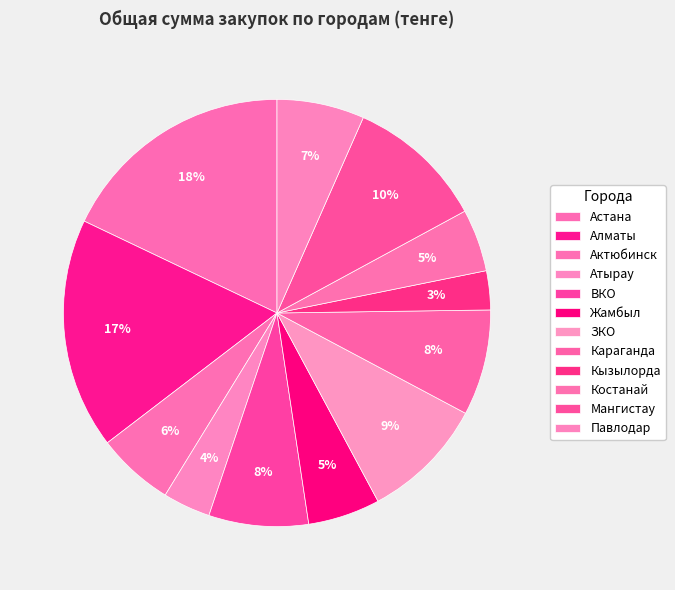

Does Мангистау represent more than half of the total?

No